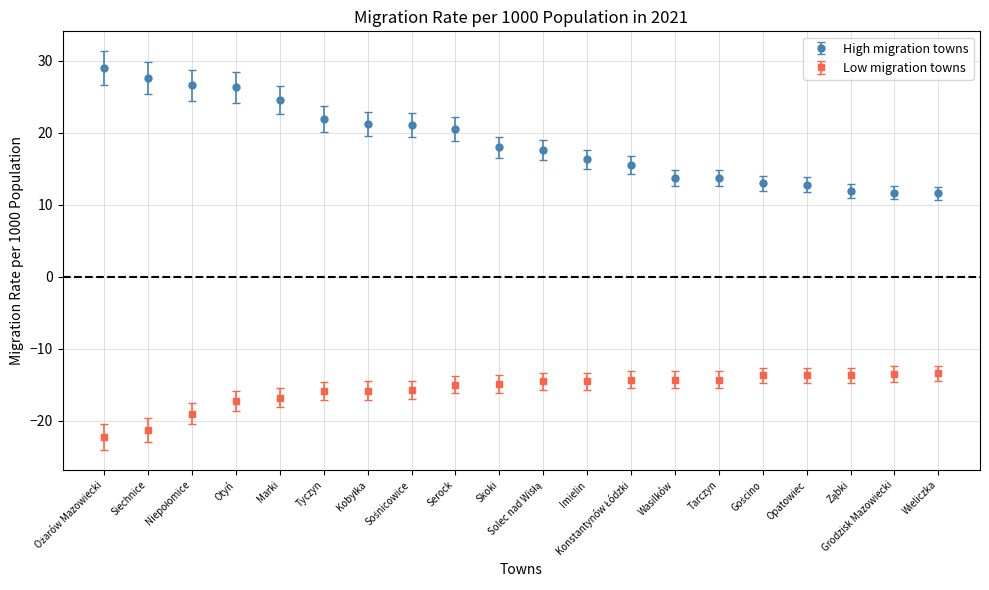

Which series has the widest spread of values?

High migration towns